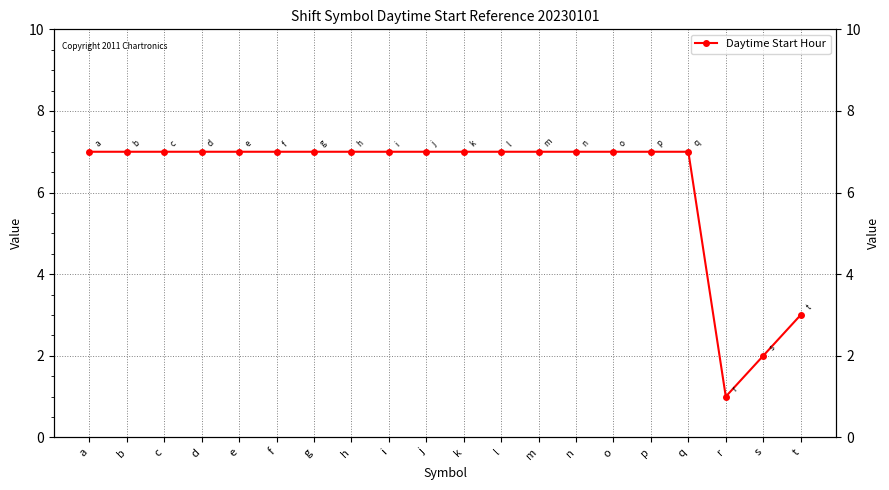

Count the values in the range 7 to 8.

17